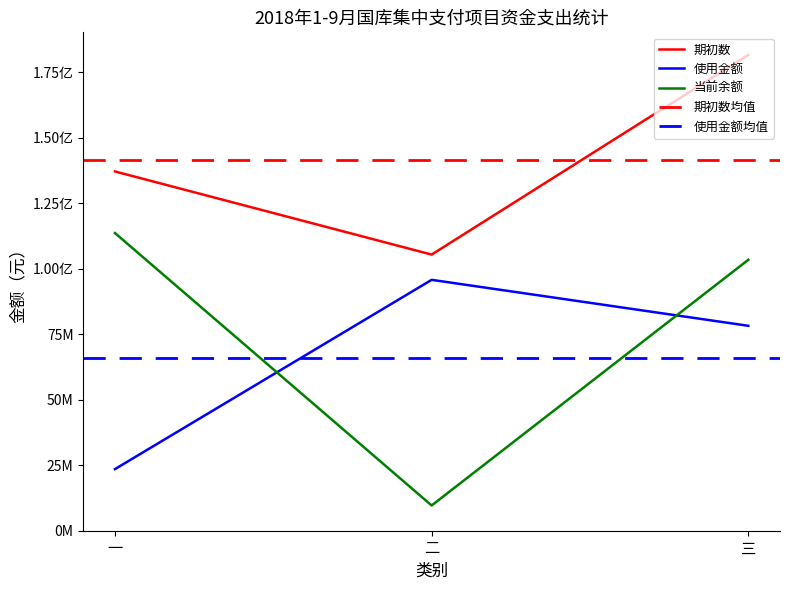

Reading right to left, list all the values displayed in this chart.

期初数: 三=181700000.0	二=105440000.0	一=137185827.0
使用金额: 三=78247185.3	二=95796784.3	一=23524843.3
当前余额: 三=103452814.7	二=9643215.7	一=113660983.7